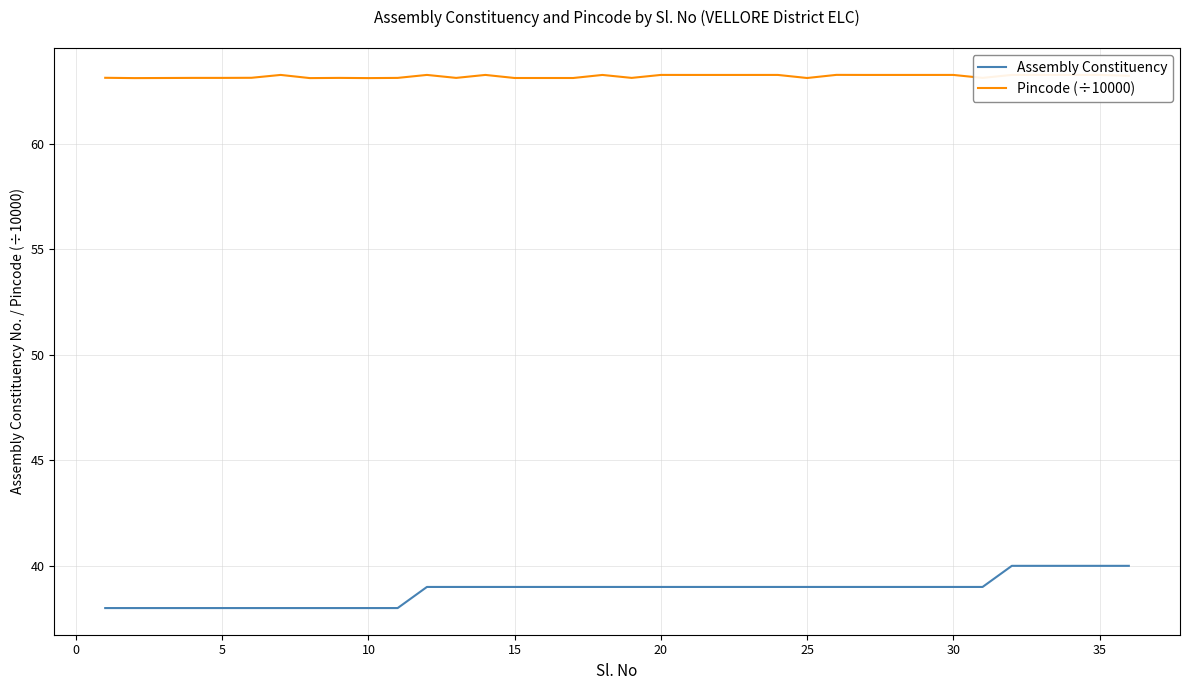

Which series has the widest spread of values?

Assembly Constituency